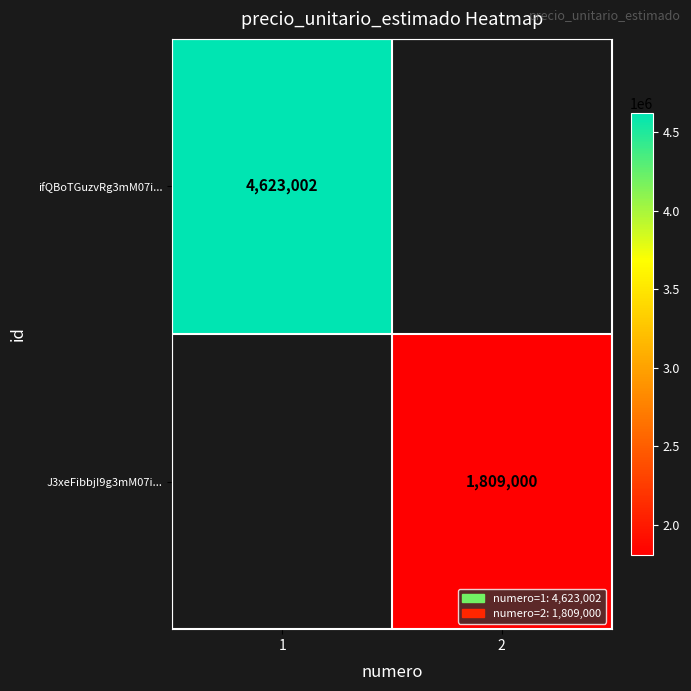

The ifQBoTGuzvRg3mM07i... series shows 6089746 at 1. True or false?

False